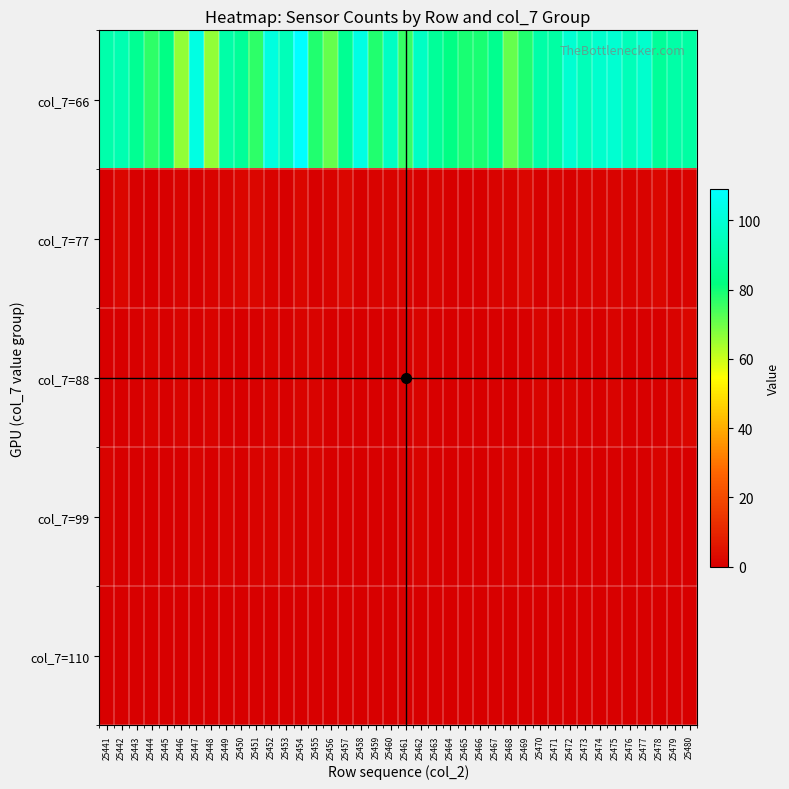

Which series has the largest range (max minus min)?

col_7=66